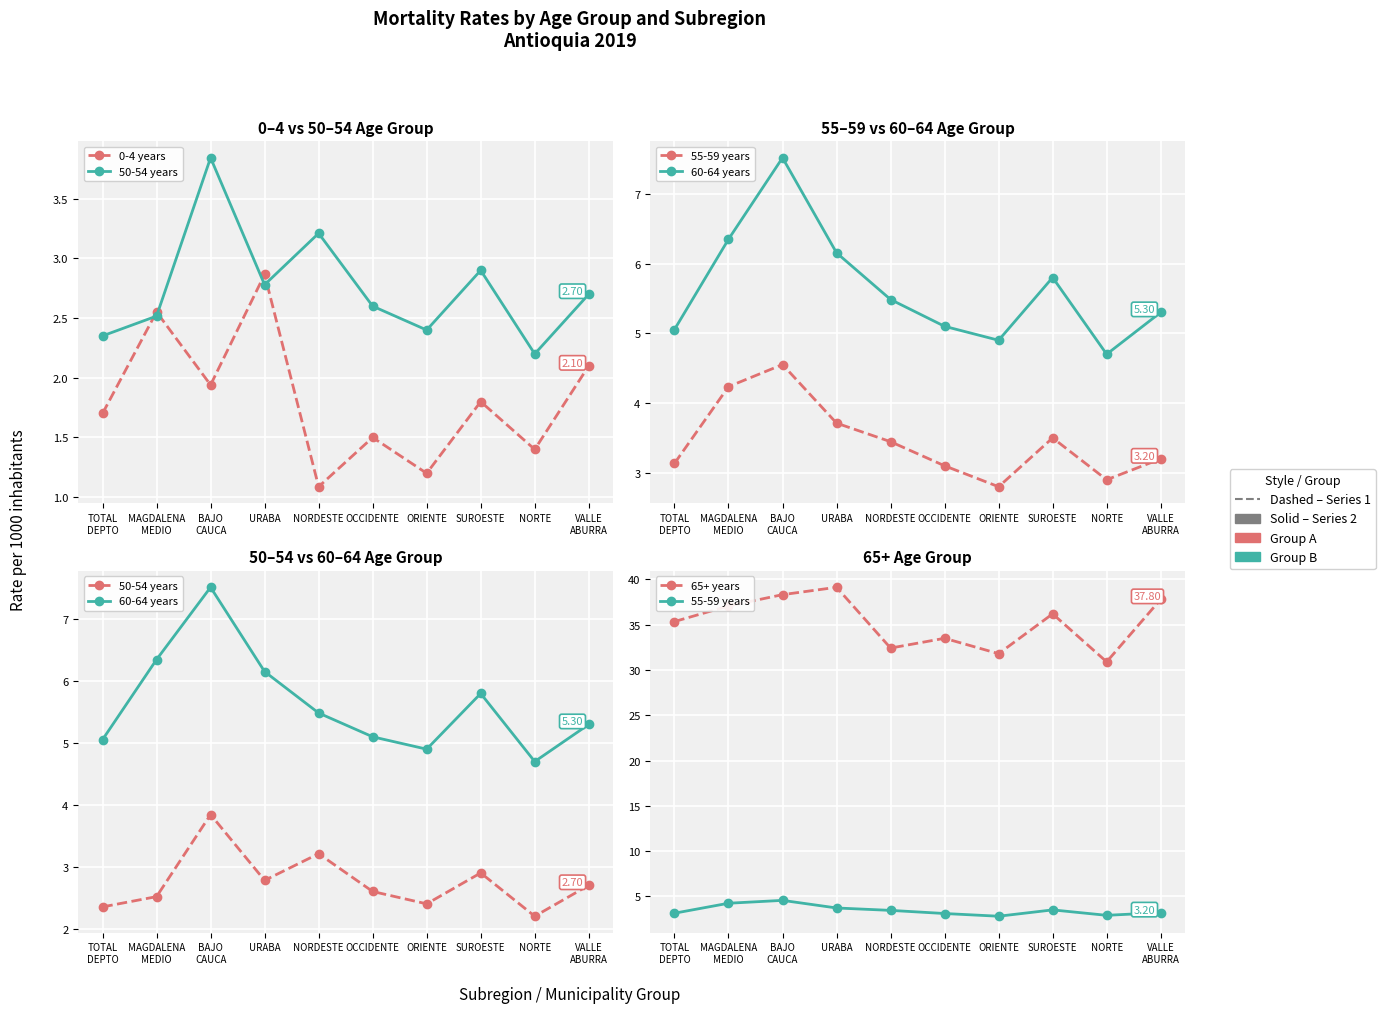

What is the average value of the 55-59 years series?

3.5